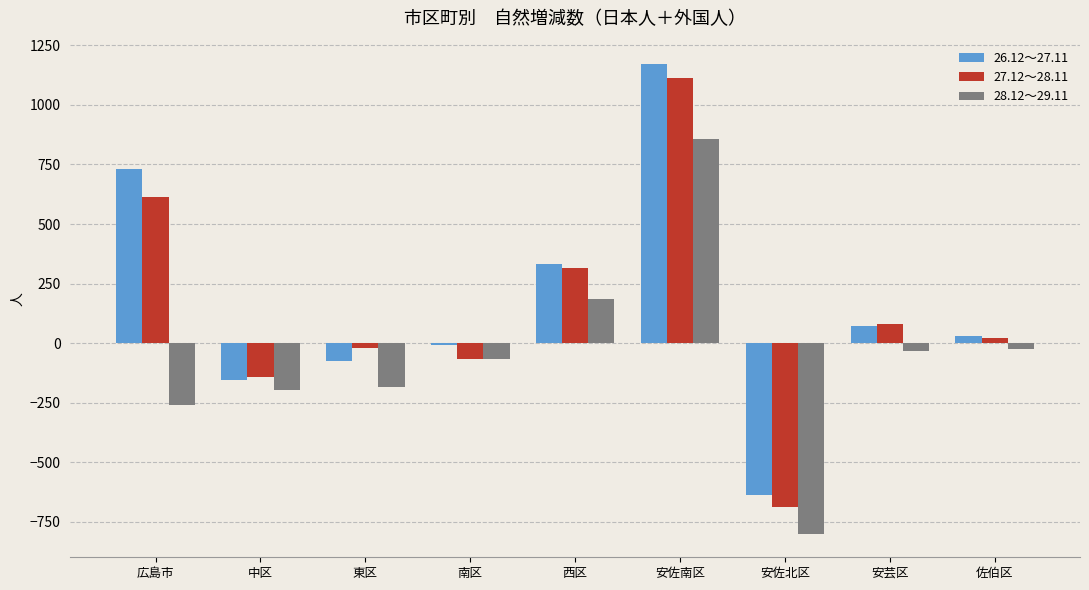

At which label does 28.12～29.11 reach its peak?

安佐南区